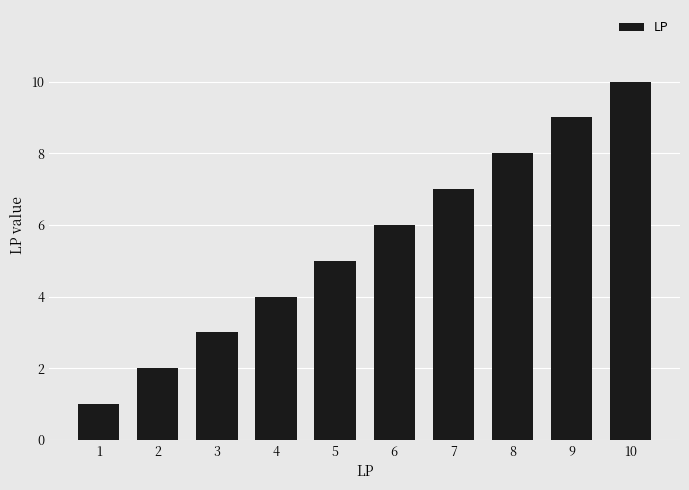

List the labels in order of value, largest first.

10, 9, 8, 7, 6, 5, 4, 3, 2, 1